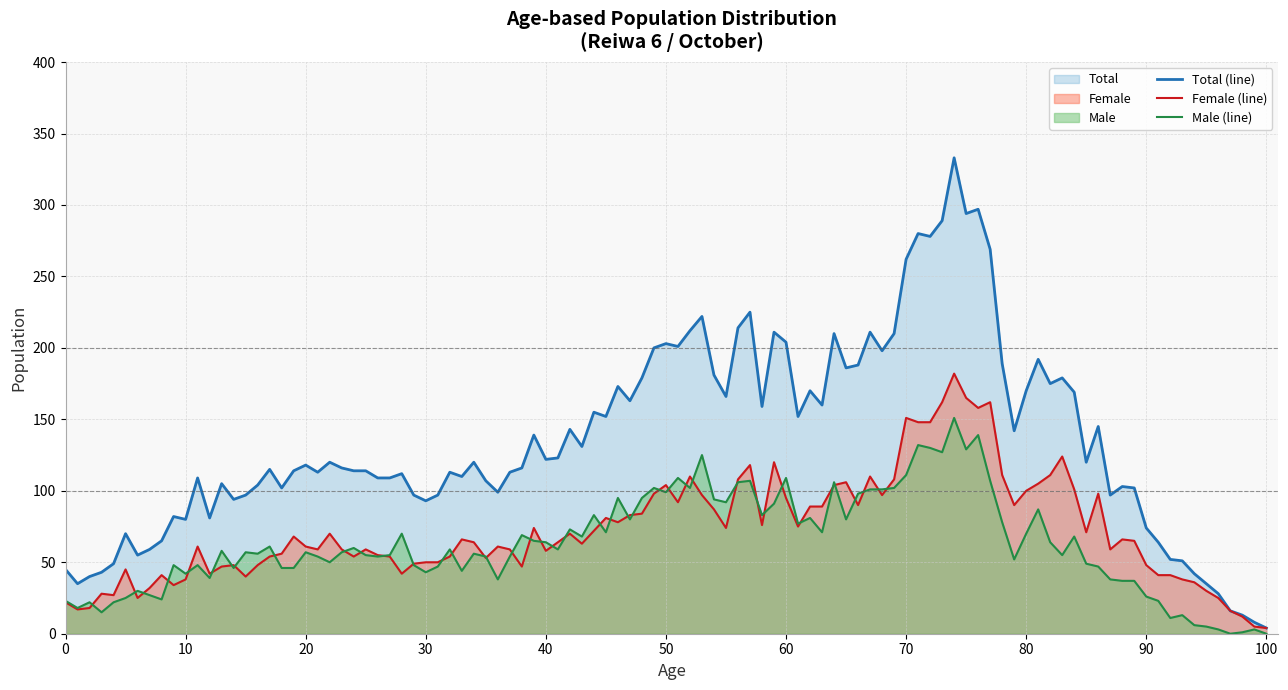

Which series has the widest spread of values?

Total (line)